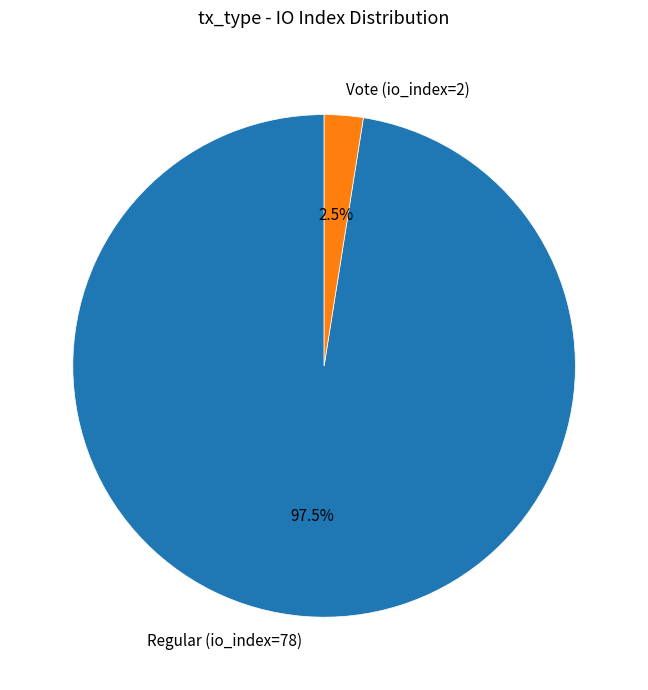

Which category has the biggest portion of the pie?

Regular (io_index=78)